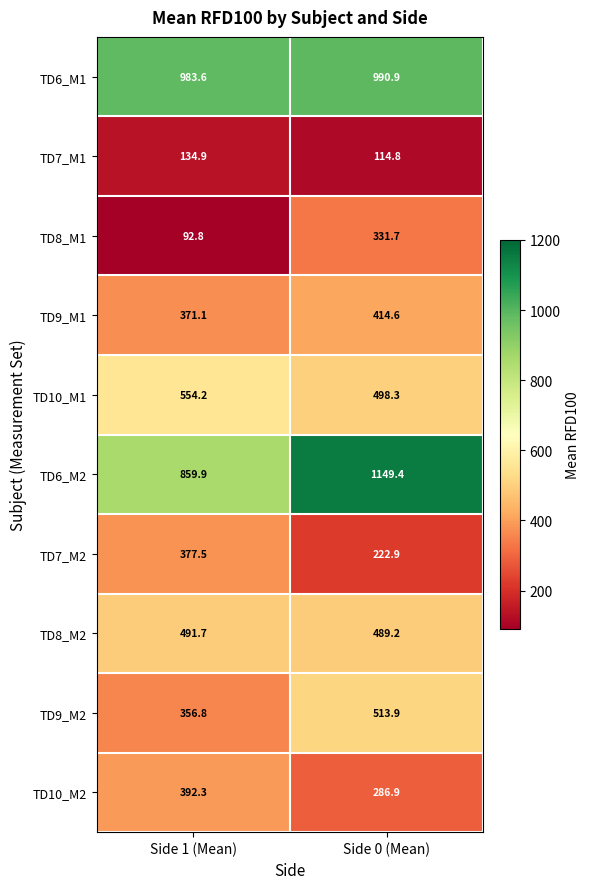

Which label corresponds to the smallest value in the chart?

Side 1 (Mean)